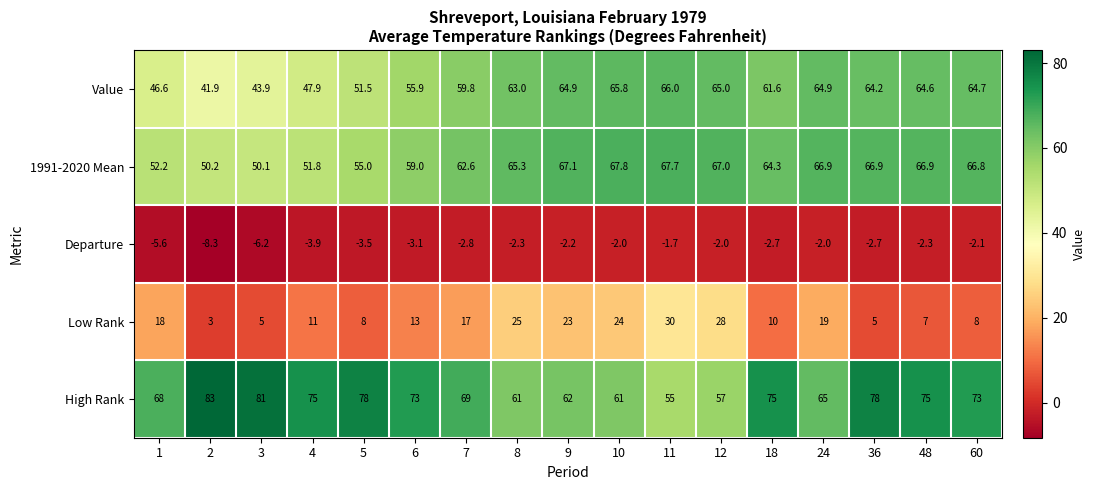

Rank the series at 6 from highest to lowest value.

High Rank, 1991-2020 Mean, Value, Low Rank, Departure